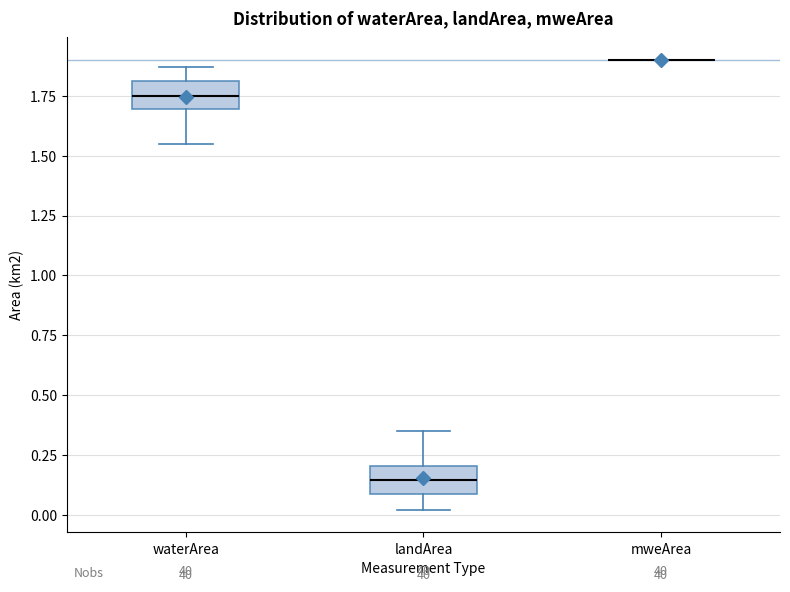

Reading left to right, transcribe this box plot: for each box, give where its median line is, the range the box spans, and where its two whiskers end, as read against the y-axis. The values are not printed on the chart, so give them approximately, as read against the axis.

waterArea: median 1.75, box 1.70 to 1.80, whiskers 1.55 to 1.85
landArea: median 0.15, box 0.10 to 0.20, whiskers 0.00 to 0.35
mweArea: box collapsed to a line at 1.90, whiskers 1.90 to 1.90